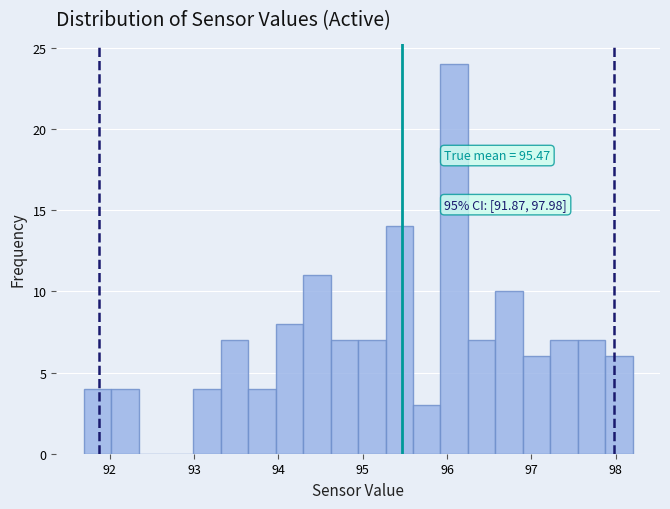

Around what value on the x-axis is the tallest bar? Give the approximate position of its centre, as read against the axis.

96.1